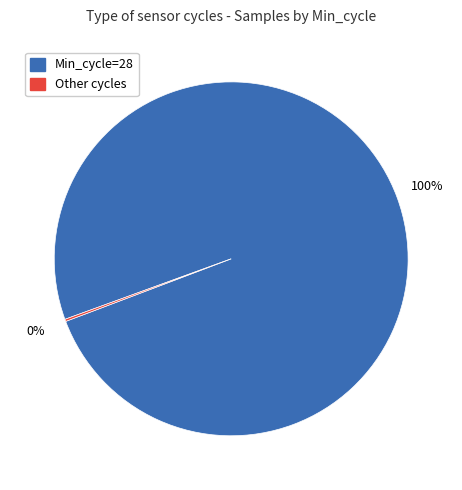

Does any single category account for the majority?

Yes